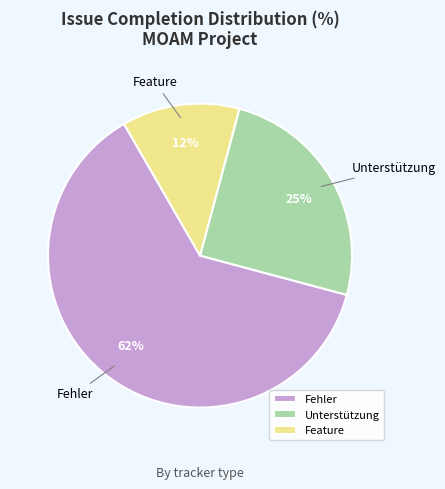

Is there any slice that represents more than half of the pie?

Yes